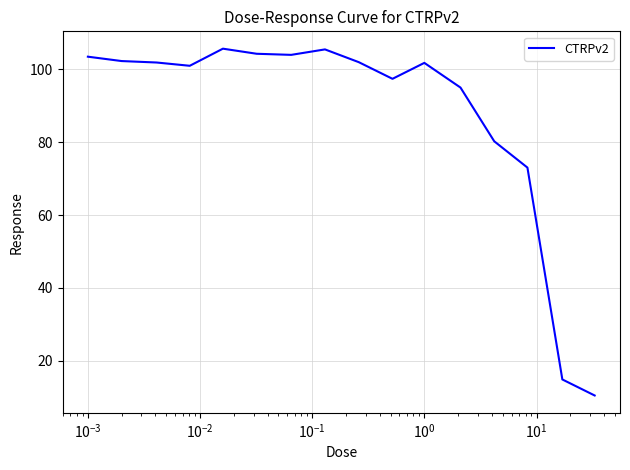

What is the maximum value shown in the chart?

105.7